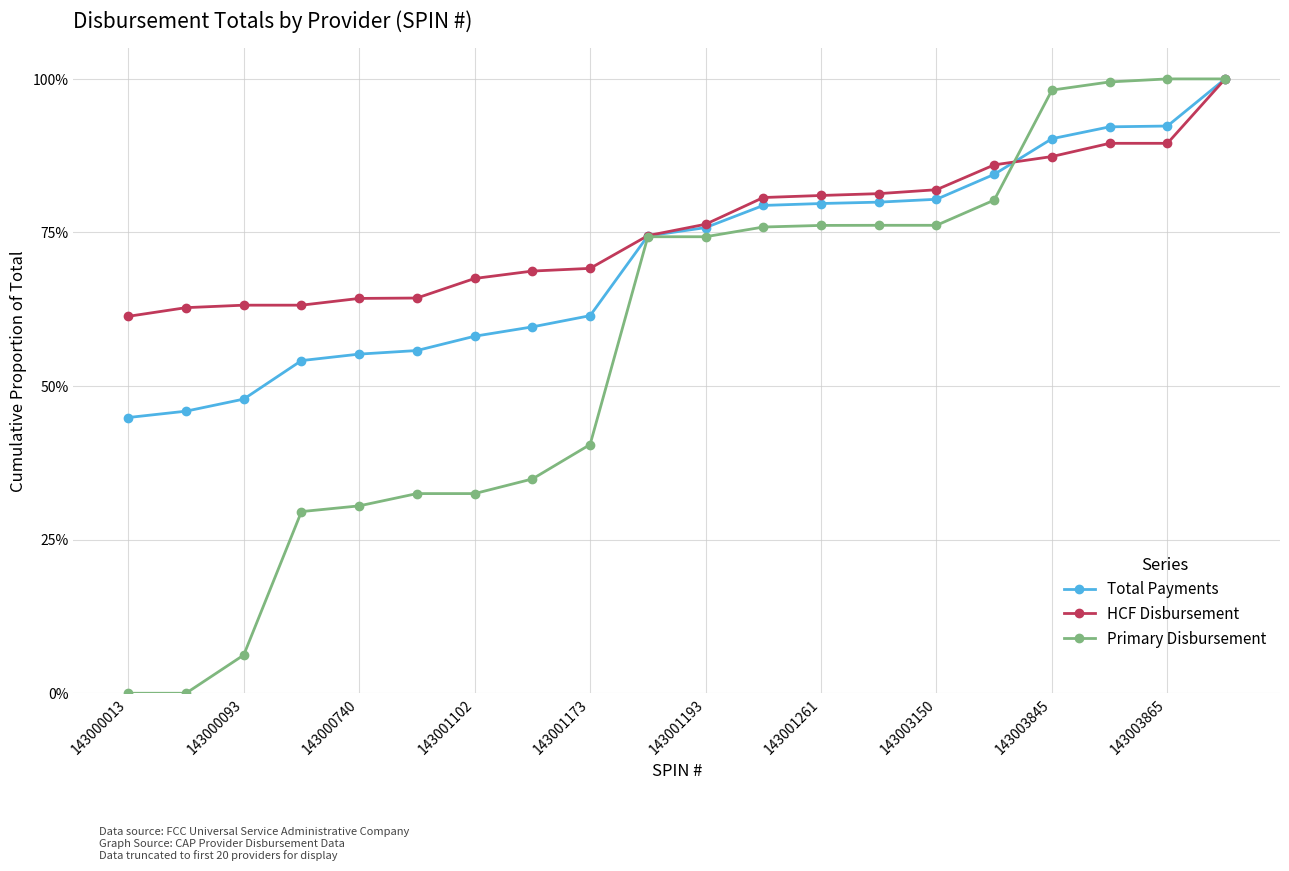

Does the chart have visible grid lines?

Yes